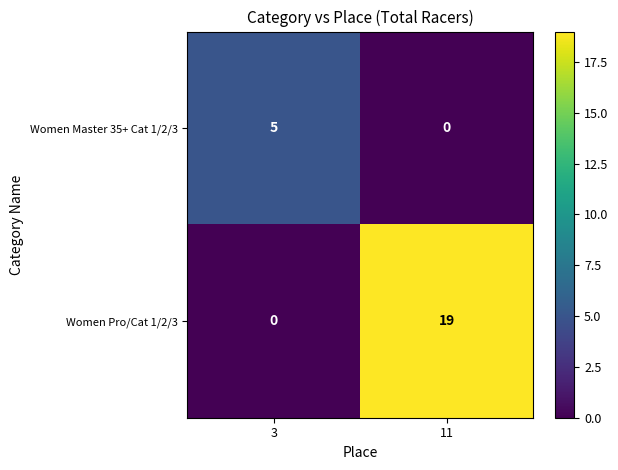

Rank the series by their maximum value, from highest to lowest.

Women Pro/Cat 1/2/3, Women Master 35+ Cat 1/2/3